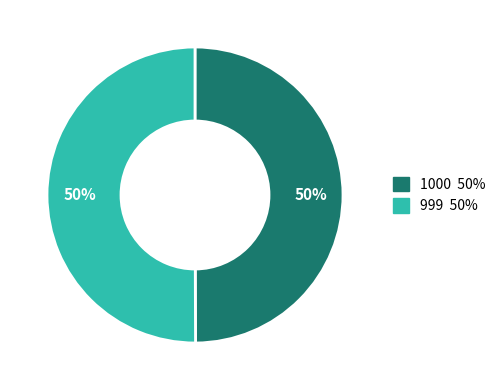

The 999 slice represents 63% of the pie. True or false?

False